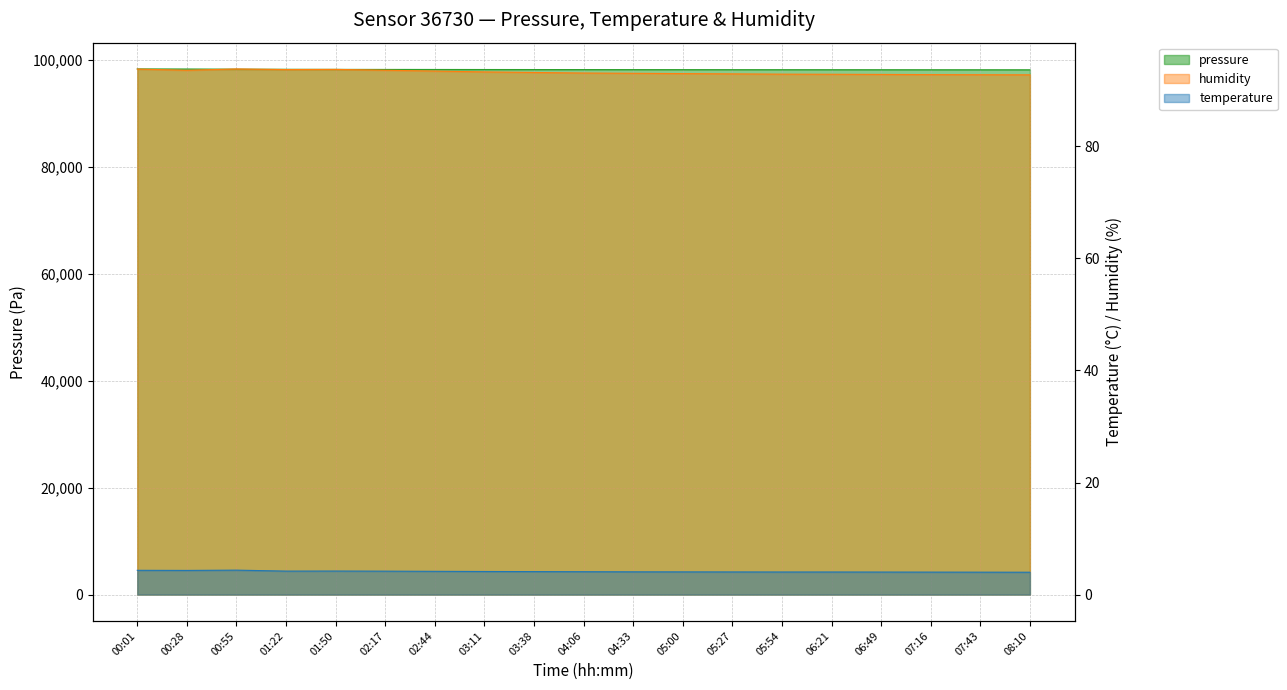

Rank the series by their maximum value, from lowest to highest.

temperature, humidity, pressure